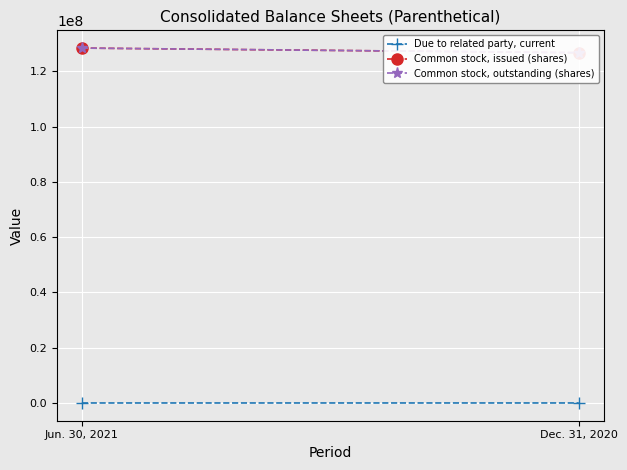

What is the label of the 2nd point from the right?

Jun. 30, 2021